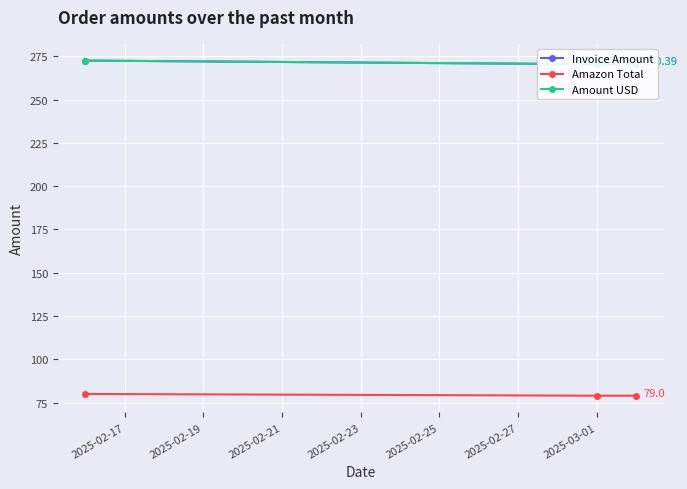

At how many categories does at least one series exceed 85?

3